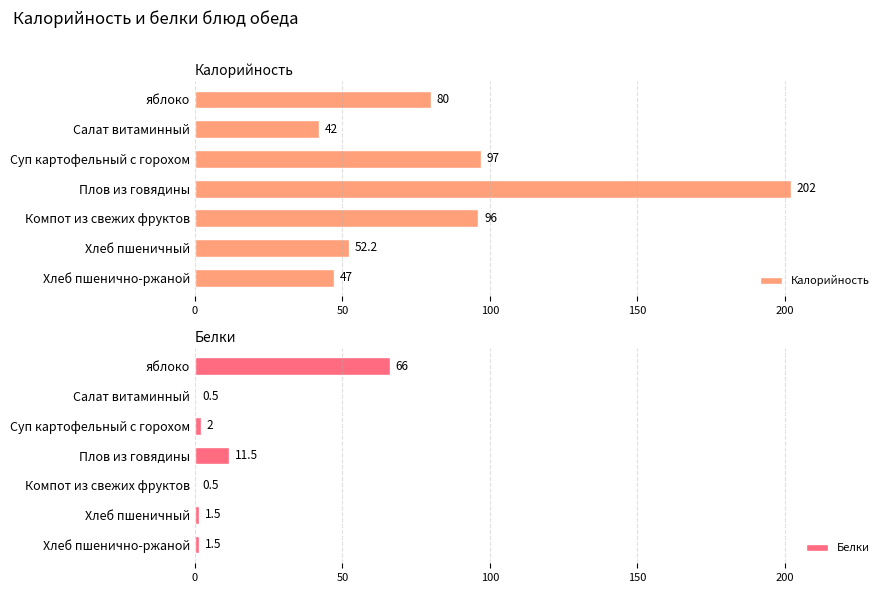

Where is Белки nearest to the value 33?

Плов из говядины